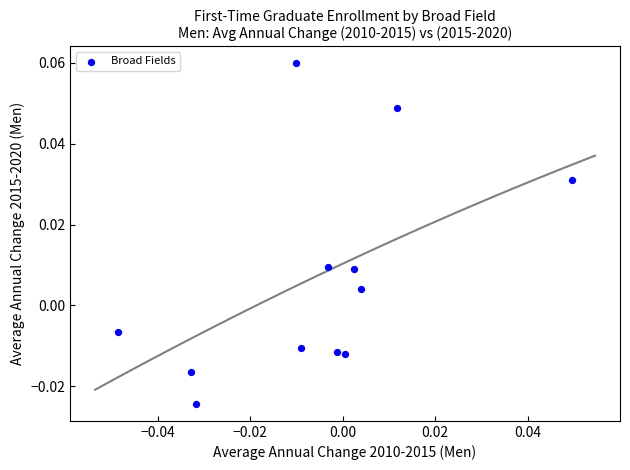

How many data points are displayed?

12